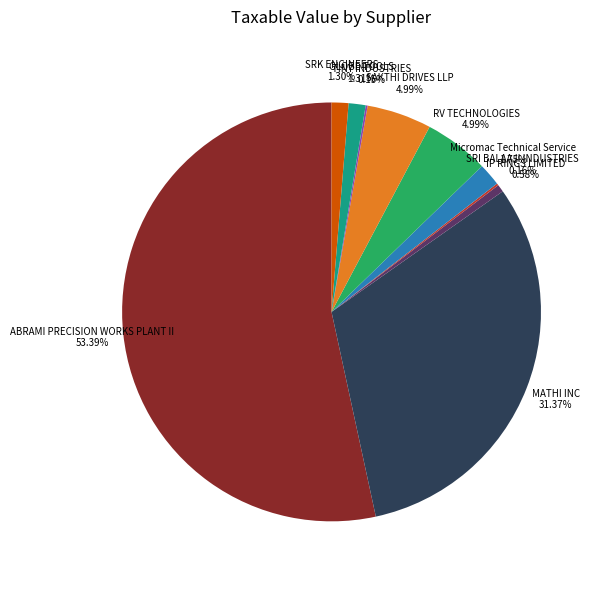

What is the ratio of the value at MATHI INC to the value at IP RINGS LIMITED?

54.4